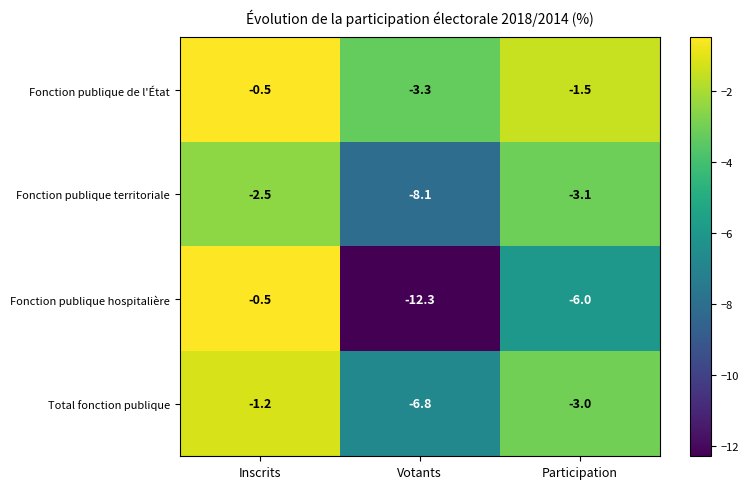

What is the sum of the Fonction publique territoriale values at Inscrits and Participation?

-5.6